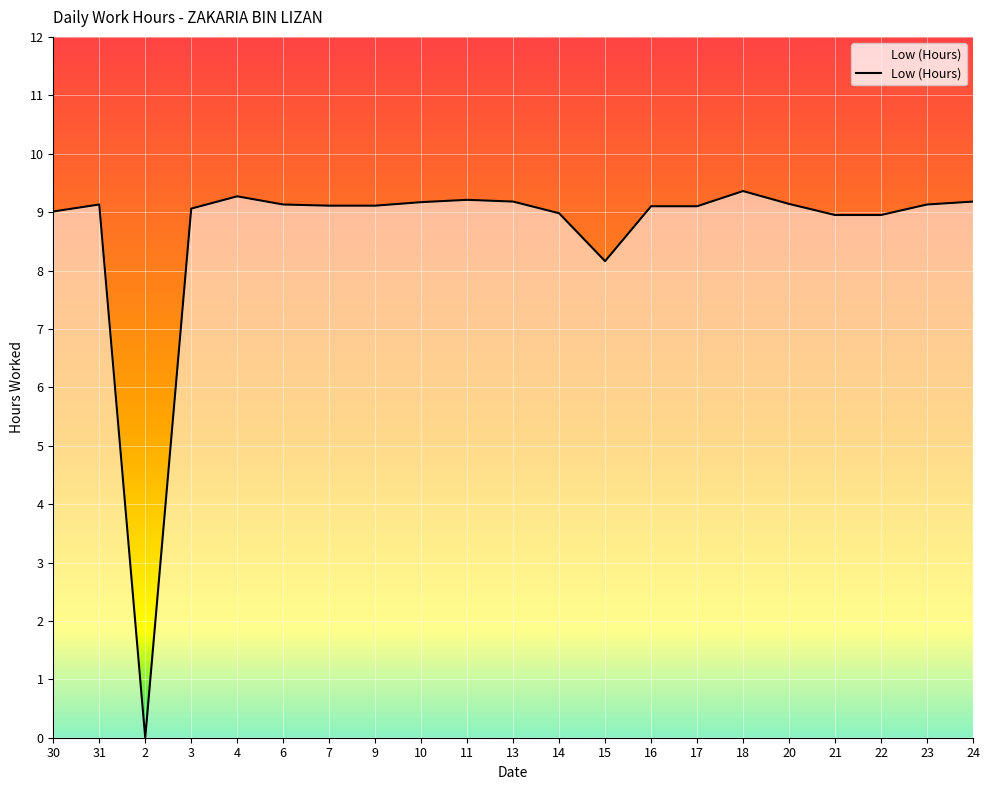

The value at 11 is 9.2. True or false?

True